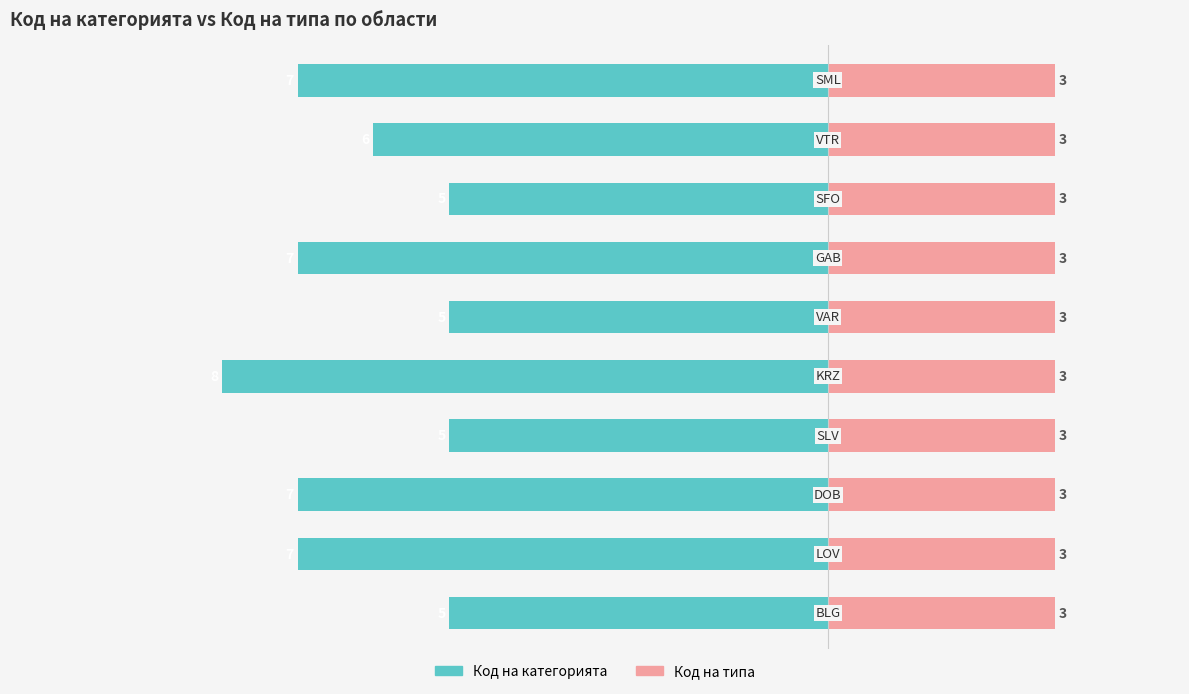

Which series has the widest spread of values?

Код на категорията